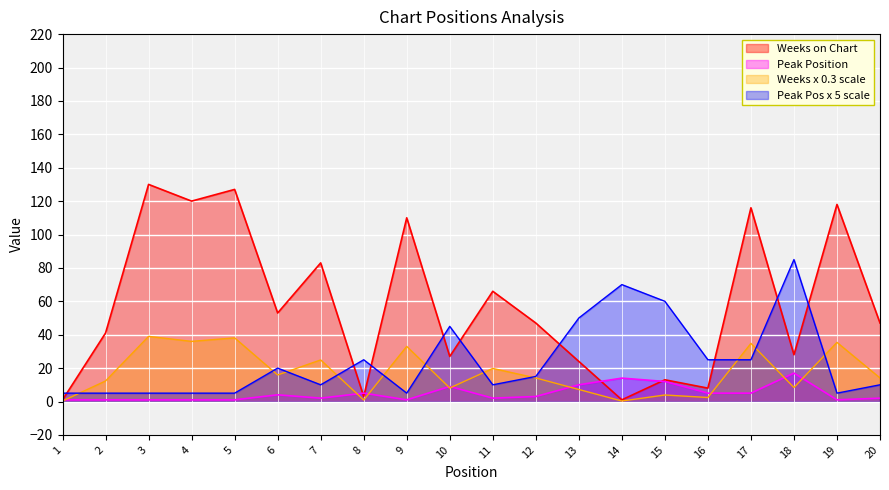

What is the total value across all series at 6?

92.9